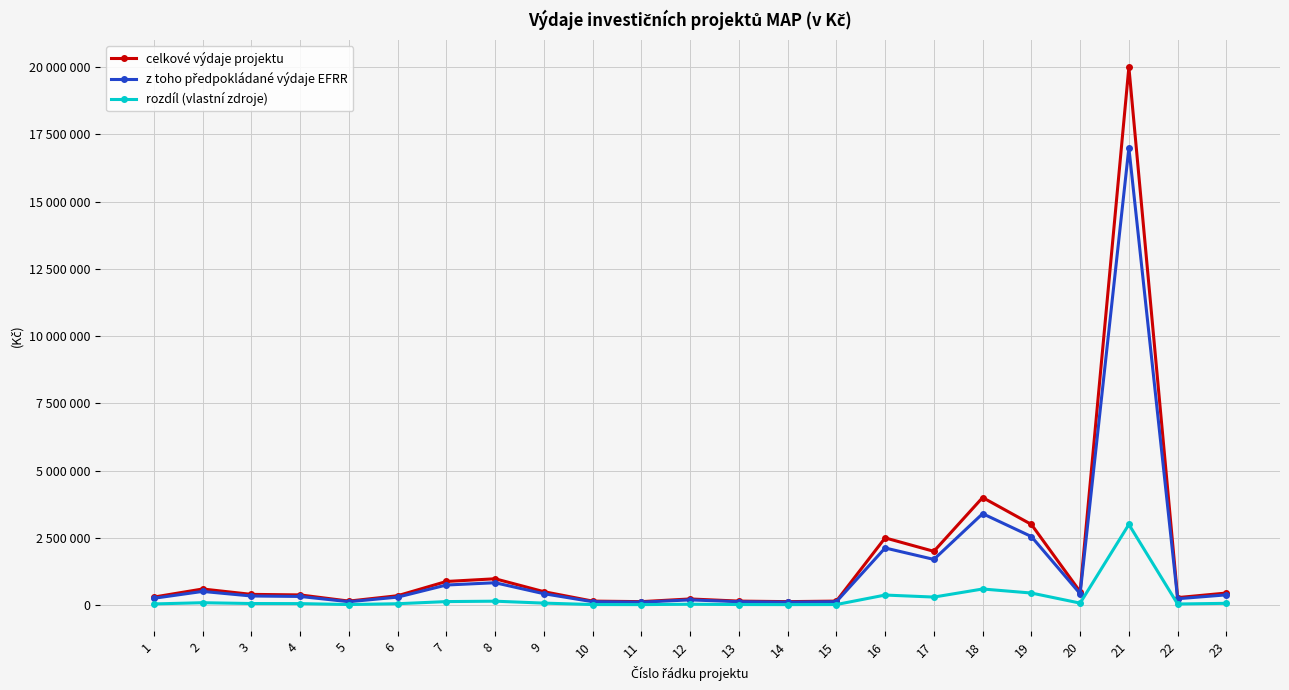

Is this an area chart (filled region under the line)?

No